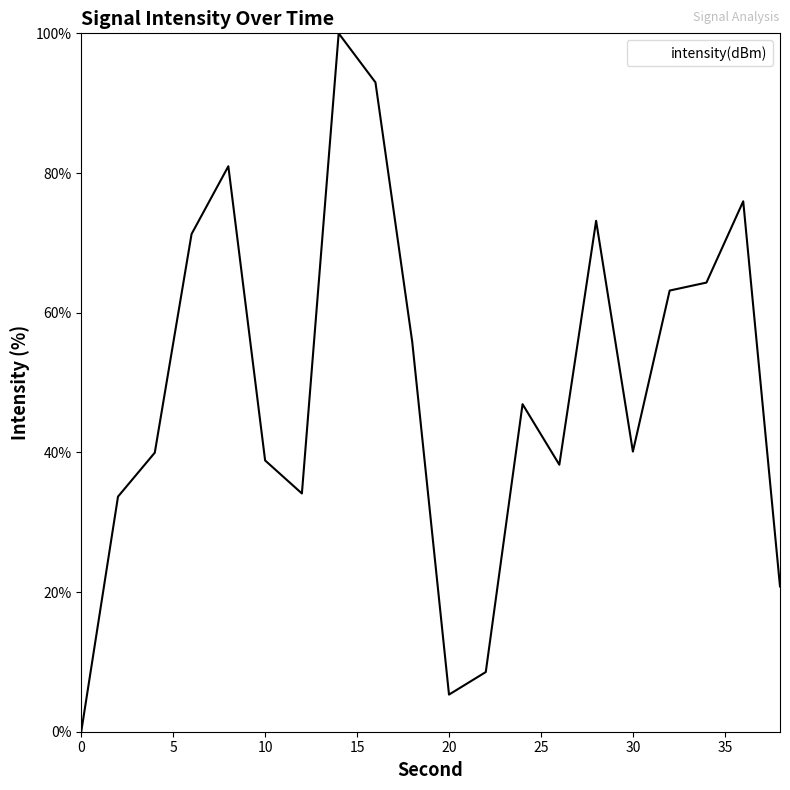

What is the maximum value shown in the chart?

100.0